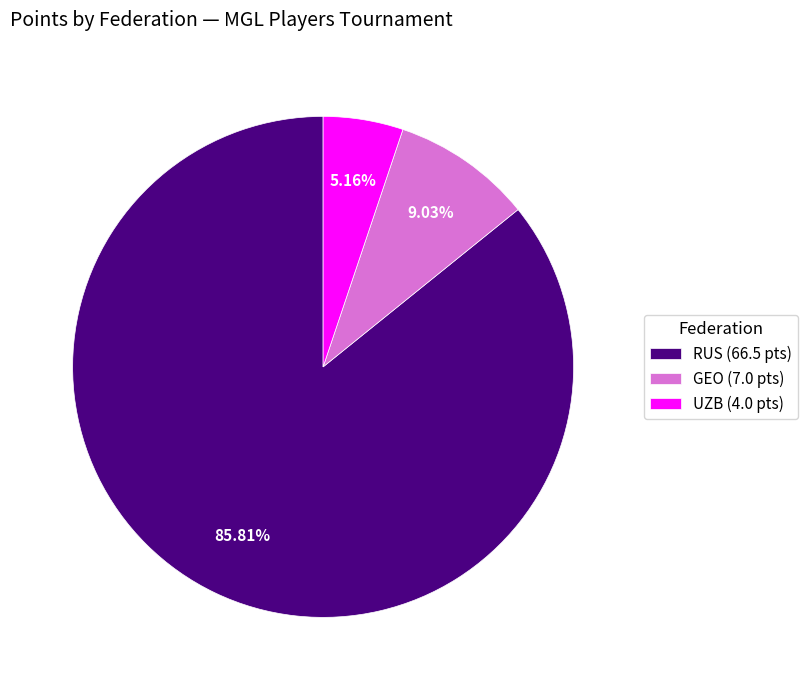

To the nearest percent, what is the difference between the largest and smallest slice percentages?

81%